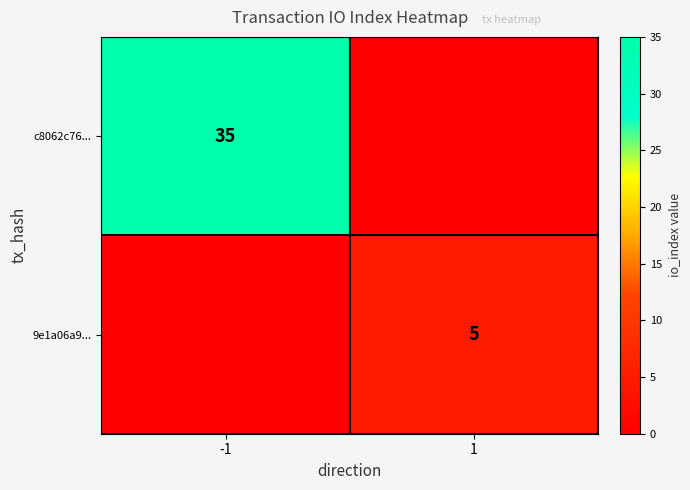

The c8062c76... series shows 35 at -1. True or false?

True